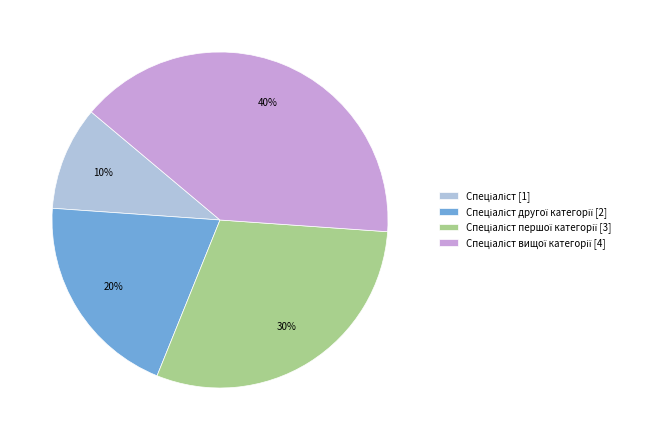

Does any single category account for the majority?

No